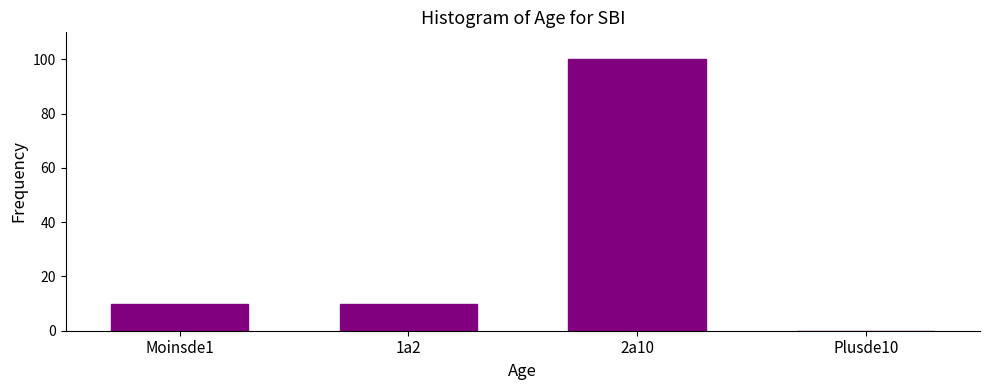

Reading left to right, list all the values displayed in this chart.

Moinsde1=10	1a2=10	2a10=100	Plusde10=0